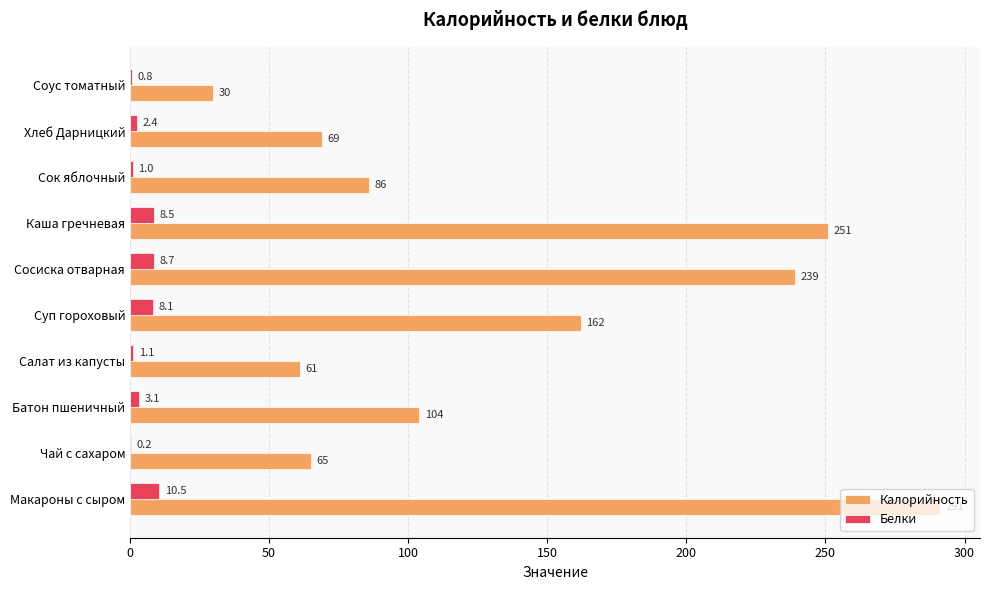

Where is Белки nearest to the value 5?

Батон пшеничный